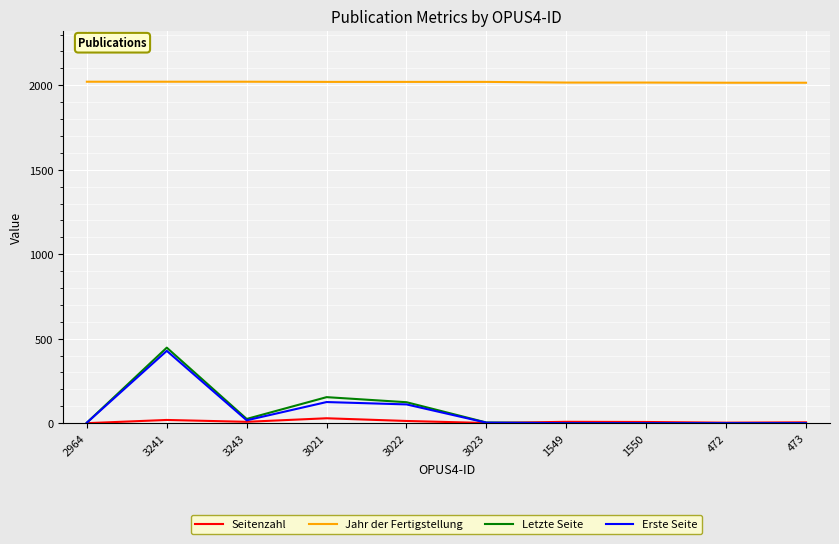

True or false: Seitenzahl and Jahr der Fertigstellung cross at least once.

False